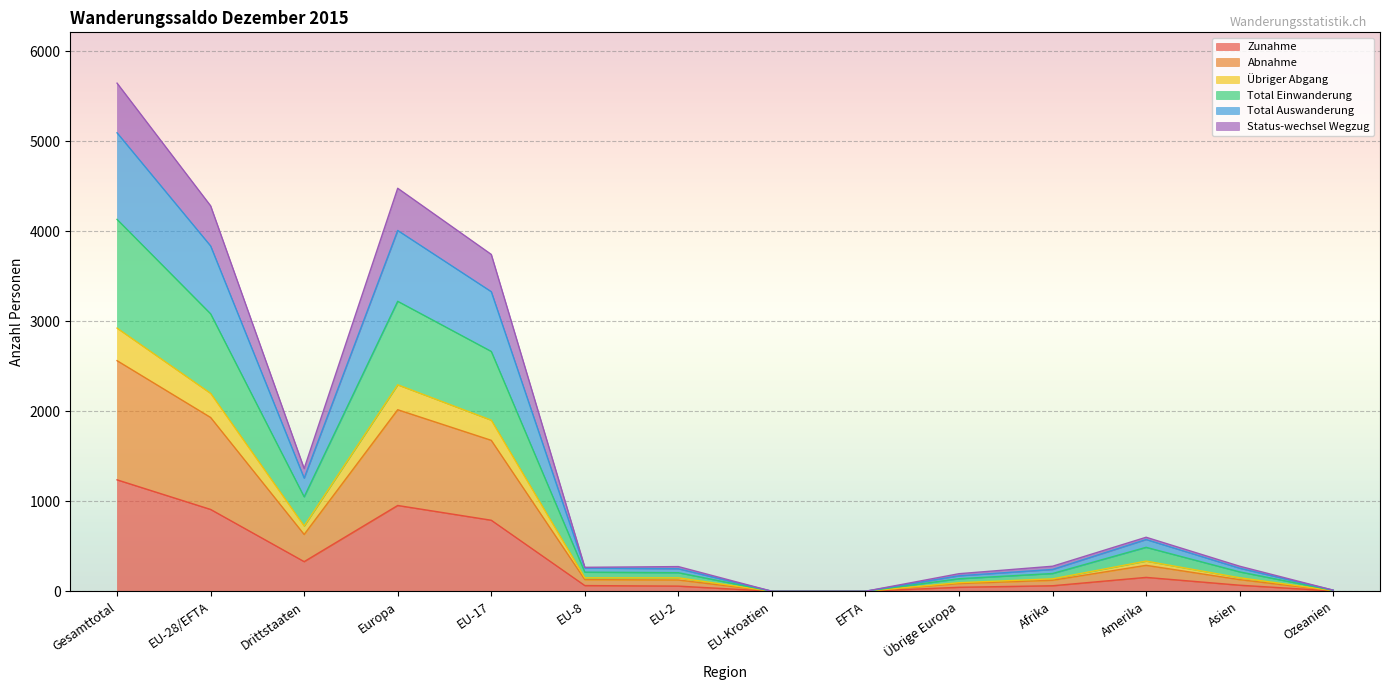

Where is the first local minimum for Abnahme?

Drittstaaten